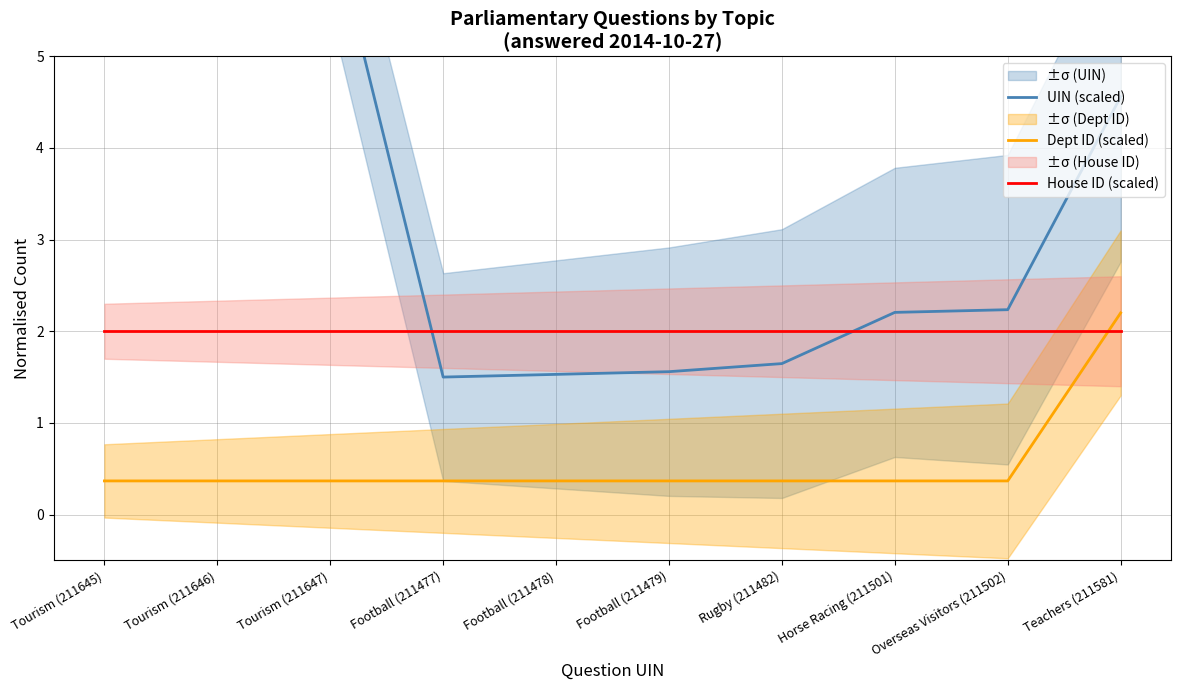

Rank the categories by Dept ID (scaled) value from highest to lowest.

Teachers (211581), Tourism (211645), Tourism (211646), Tourism (211647), Football (211477), Football (211478), Football (211479), Rugby (211482), Horse Racing (211501), Overseas Visitors (211502)